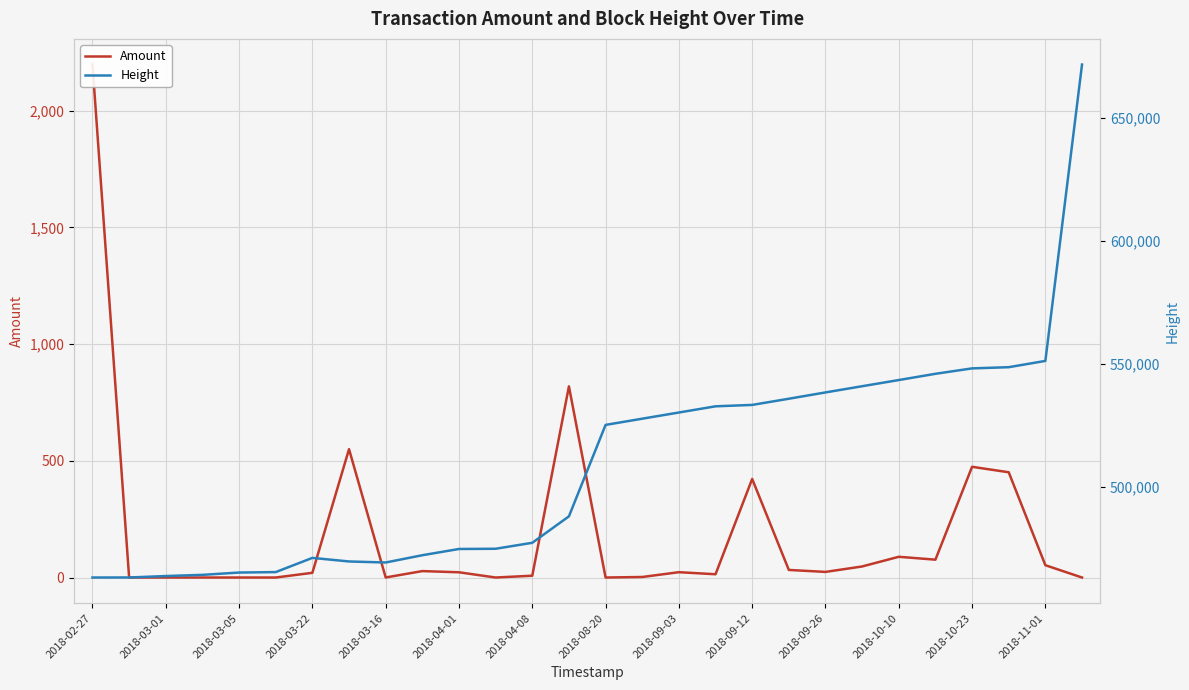

True or false: Amount has more than 2 interior local peaks.

True